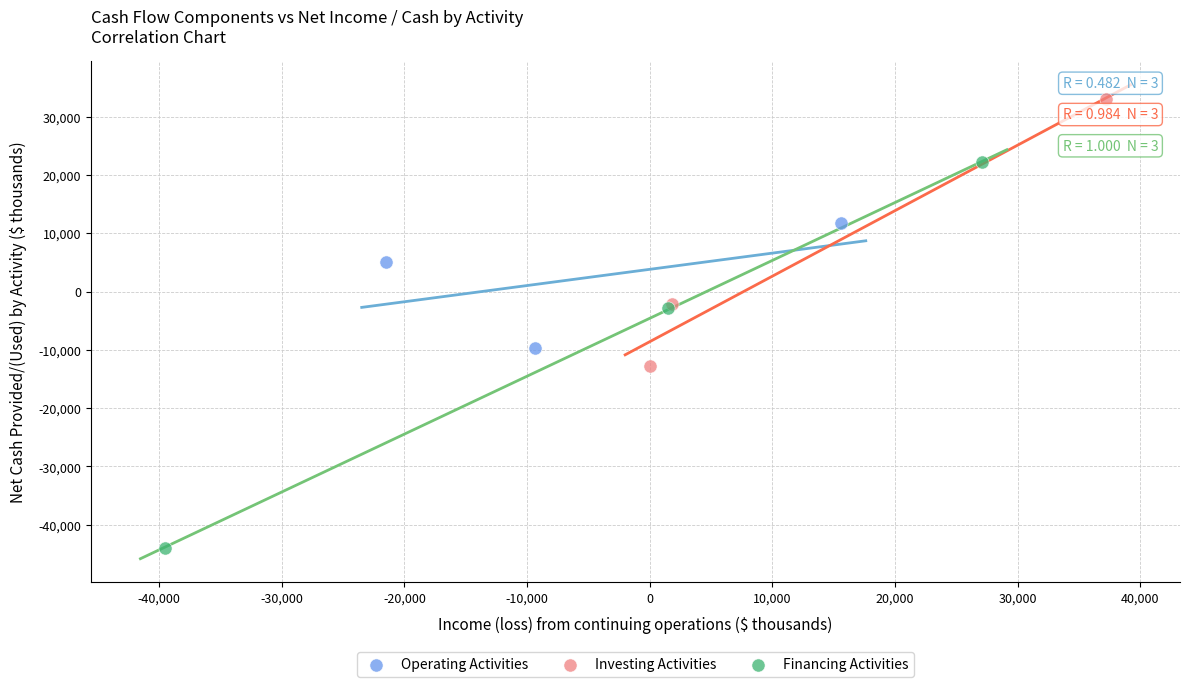

Which series has the largest Y range (max minus min)?

Financing Activities